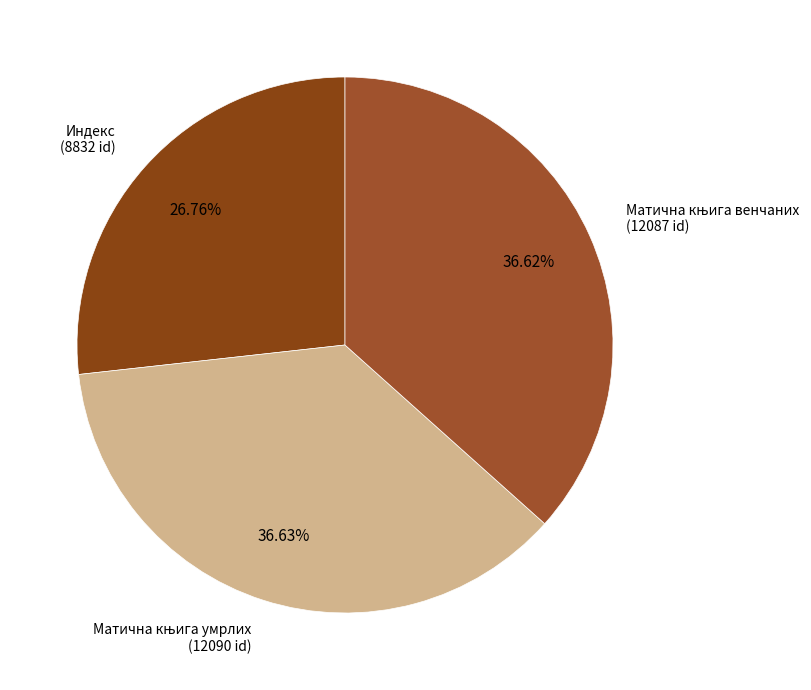

Is there a majority slice in this chart?

No